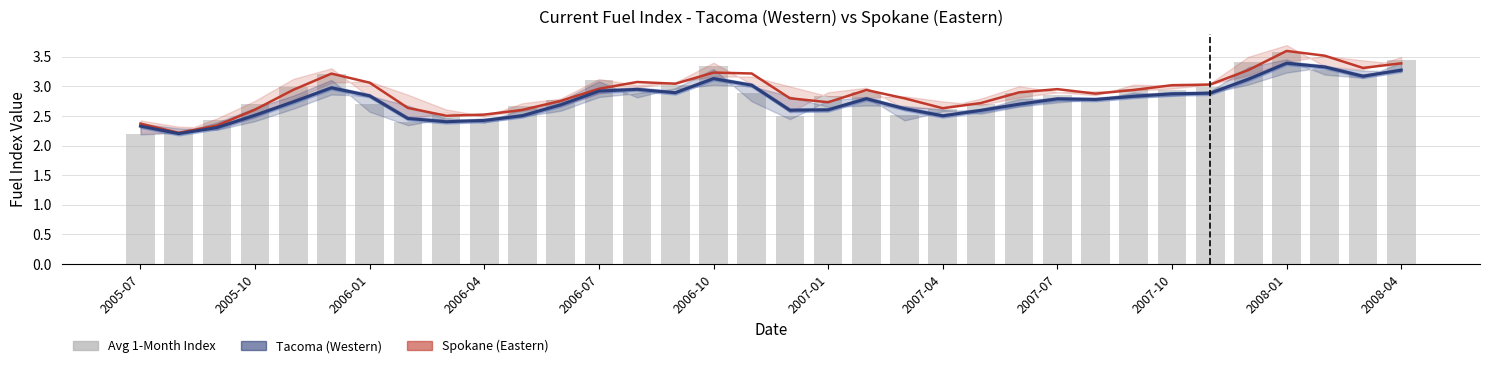

Reading right to left, transcribe all the data shown in this chart.

Spokane (Eastern): 3.4	3.3	3.5	3.6	3.3	3.0	3.0	2.9	2.9	3.0	2.9	2.7	2.6	2.8	2.9	2.7	2.8	3.2	3.2	3.0	3.1	3.0	2.8	2.6	2.5	2.5	2.6	3.1	3.2	2.9	2.6	2.3	2.2	2.4
Tacoma (Western): 3.3	3.2	3.3	3.4	3.1	2.9	2.9	2.8	2.8	2.8	2.7	2.6	2.5	2.6	2.8	2.6	2.6	3.0	3.1	2.9	2.9	2.9	2.7	2.5	2.4	2.4	2.5	2.8	3.0	2.7	2.5	2.3	2.2	2.3
Avg 1-Month Index: 3.4	3.2	3.3	3.6	3.4	3.0	2.9	3.0	2.8	2.8	2.9	2.7	2.6	2.5	2.9	2.8	2.5	2.9	3.3	3.0	2.9	3.1	2.8	2.7	2.4	2.5	2.4	2.7	3.2	3.0	2.7	2.4	2.2	2.2